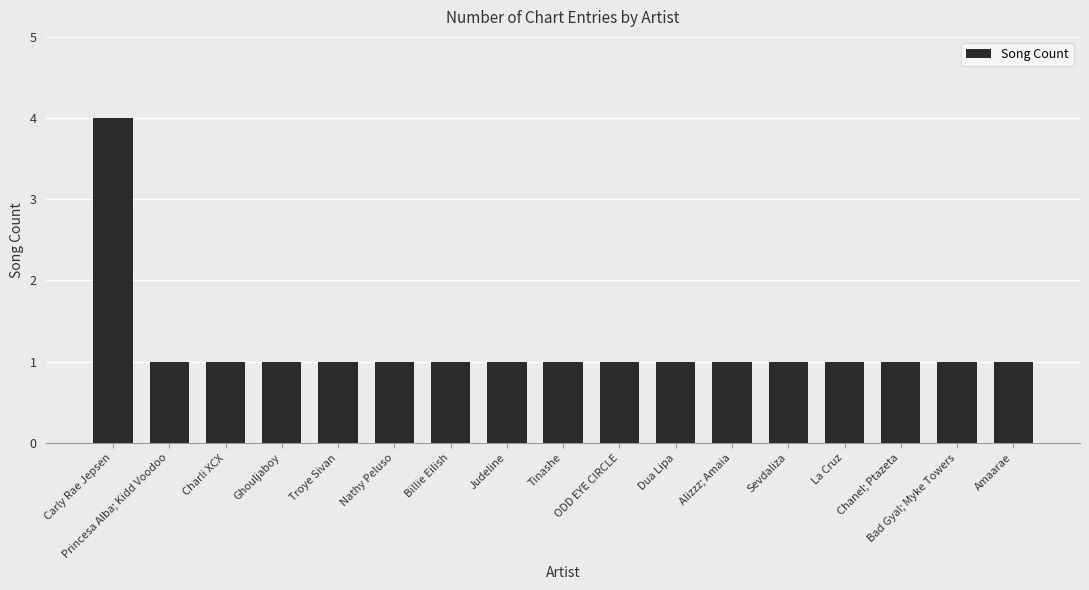

Which category has the highest value across all series?

Carly Rae Jepsen